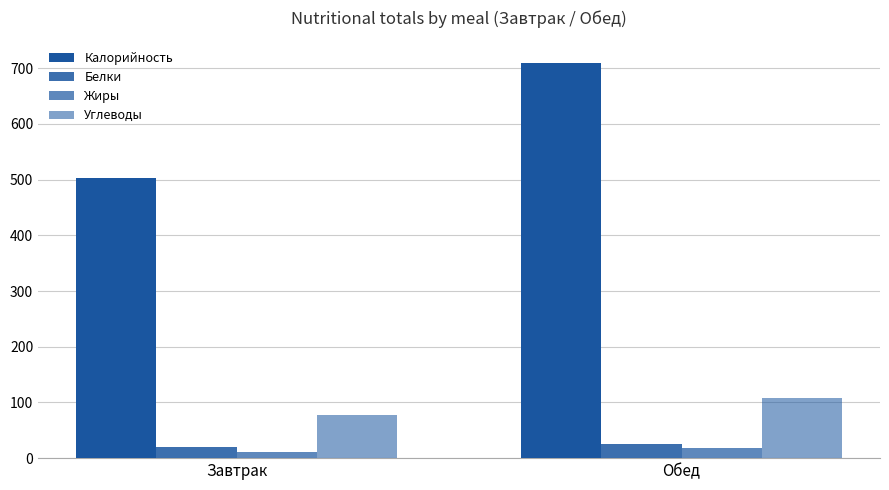

Count the number of categories in the chart.

2